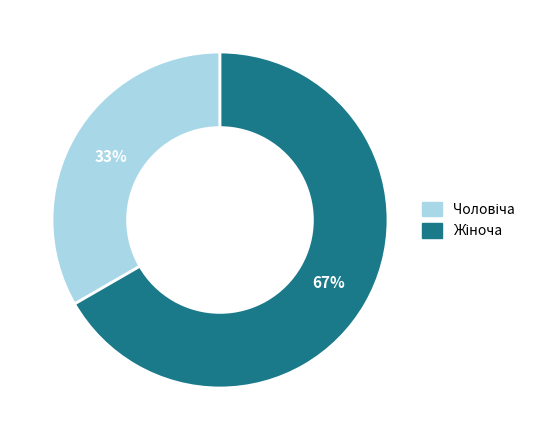

To the nearest percent, what is the average slice percentage?

50%